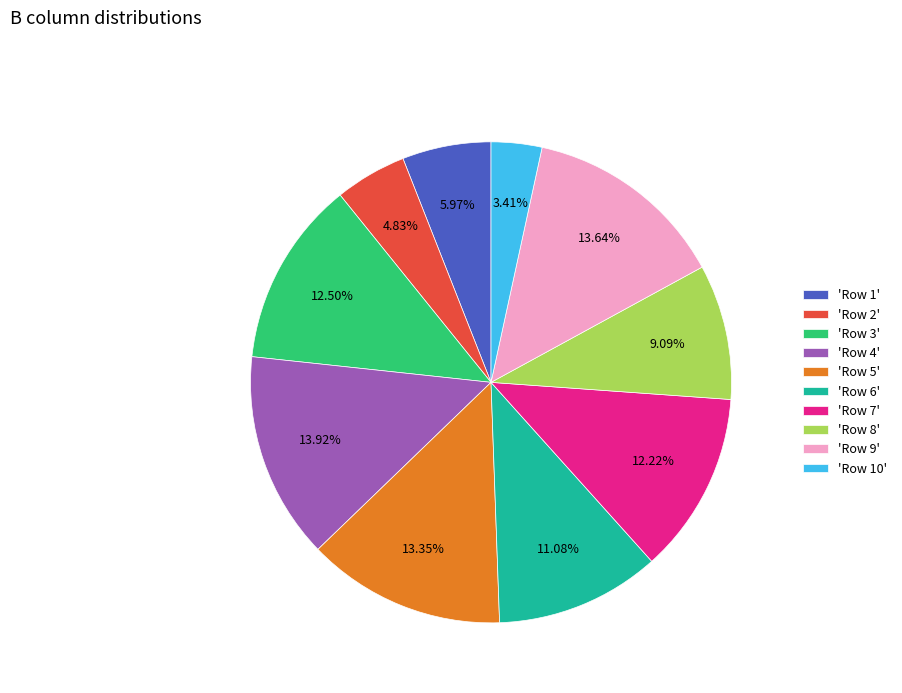

Between 'Row 1' and 'Row 4', which is larger?

'Row 4'